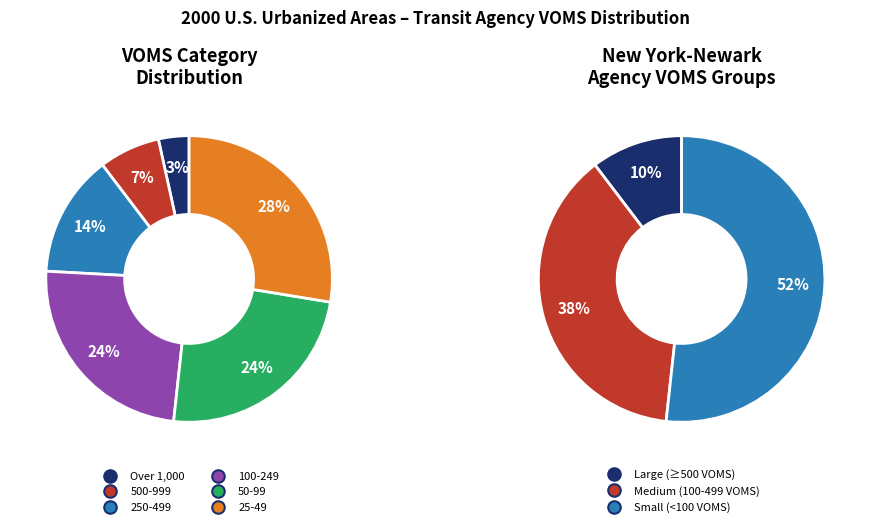

Combined, what portion of the pie is 25-49 and 50-99?

51.7%